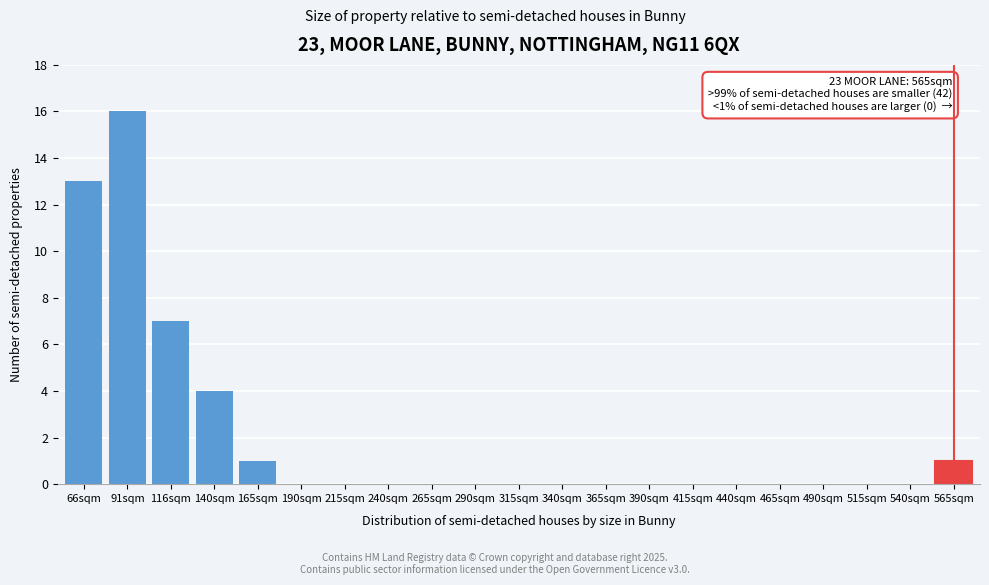

Reading left to right, list all the values displayed in this chart.

66sqm=13	91sqm=16	116sqm=7	140sqm=4	165sqm=1	190sqm=0	215sqm=0	240sqm=0	265sqm=0	290sqm=0	315sqm=0	340sqm=0	365sqm=0	390sqm=0	415sqm=0	440sqm=0	465sqm=0	490sqm=0	515sqm=0	540sqm=0	565sqm=1